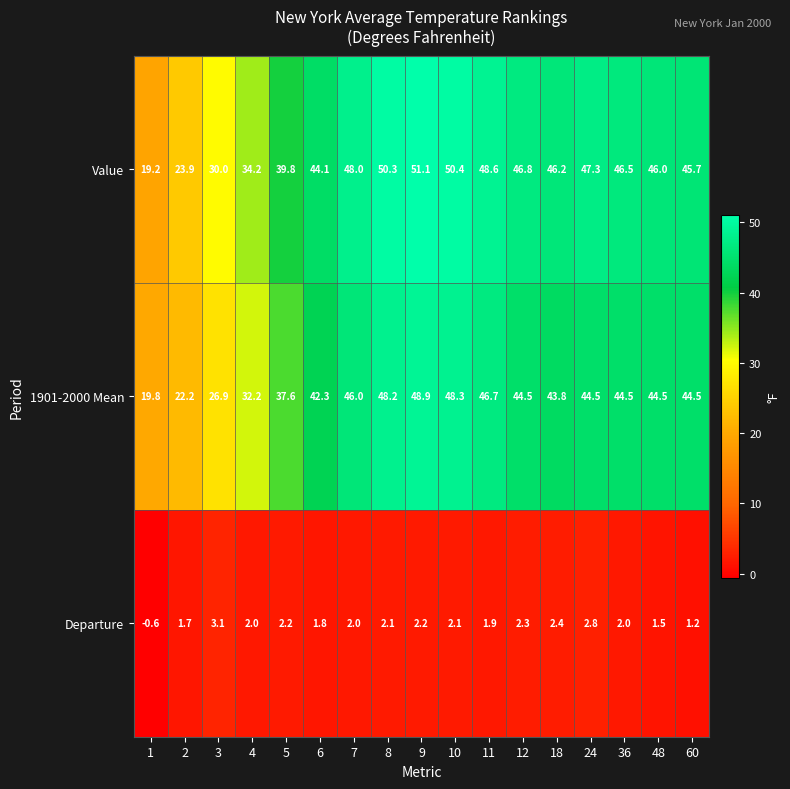

How many values in the Departure series are below 2?

6